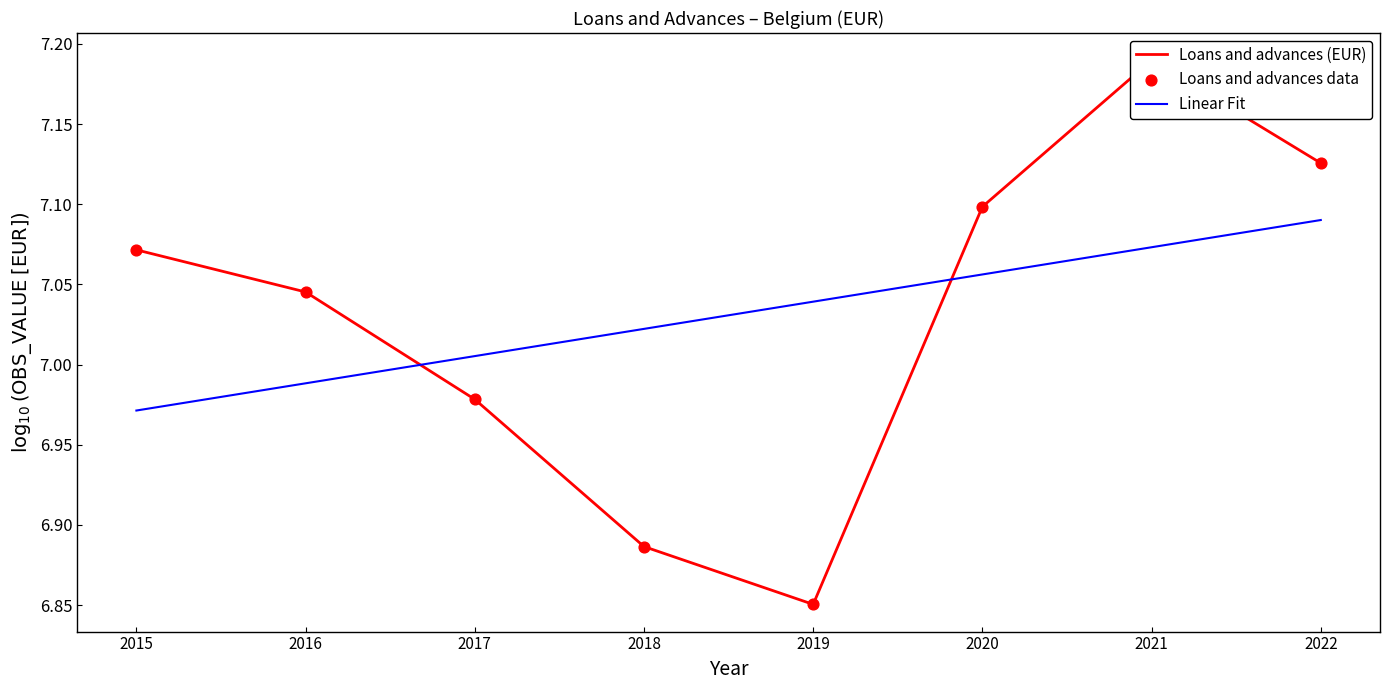

Which has a higher value, 2019 or 2018?

2018